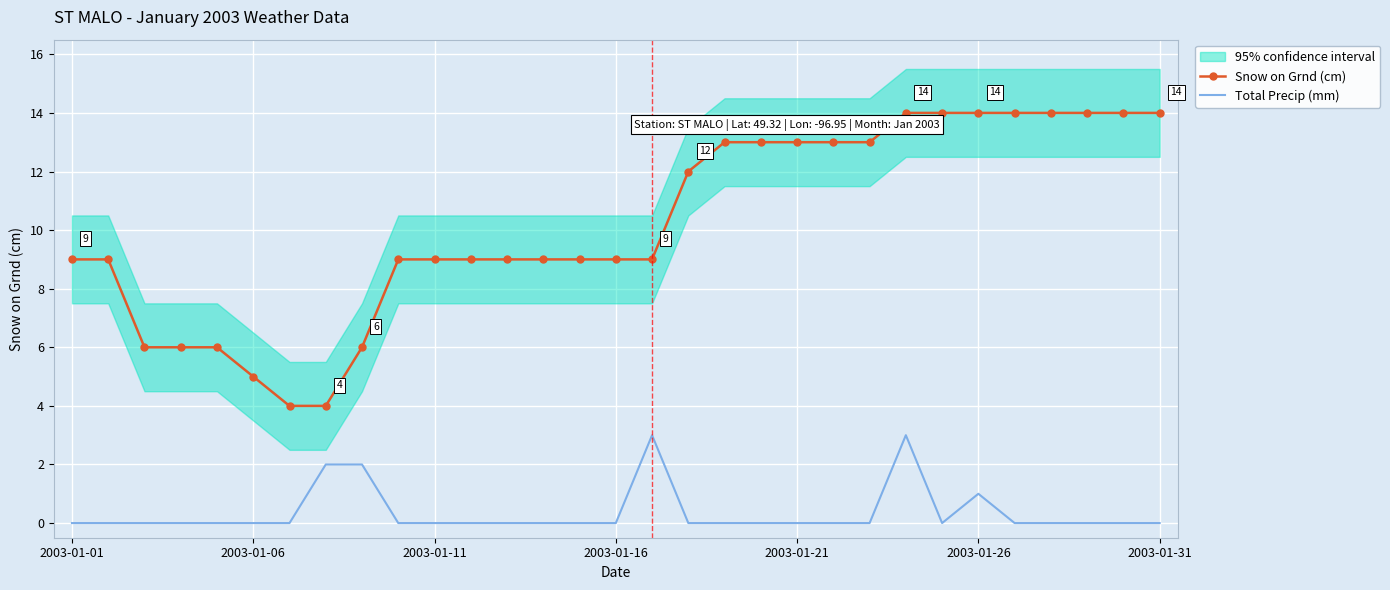

True or false: Snow on Grnd (cm) has more than 1 points higher than both neighbors.

False